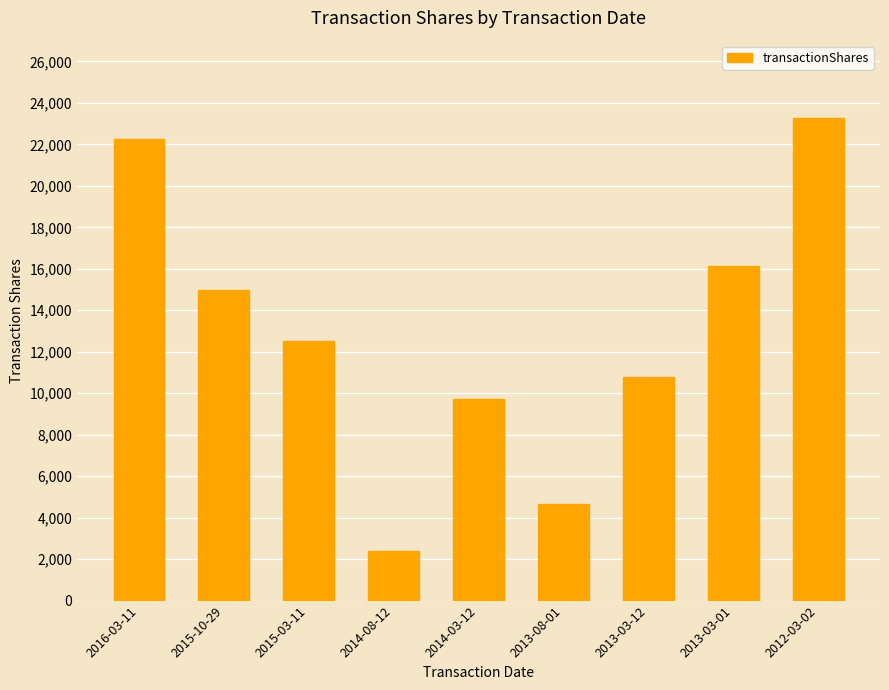

How many series are shown in this chart?

1